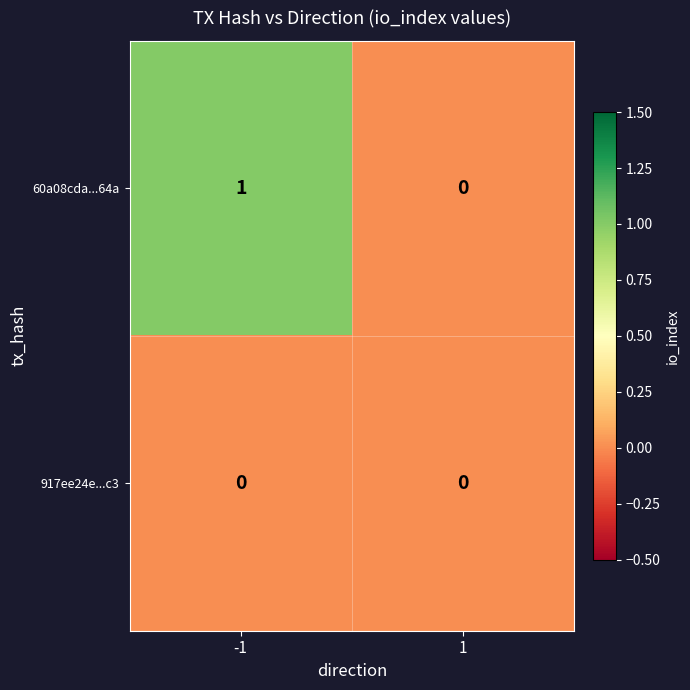

At which label does 60a08cda...64a reach its minimum?

1